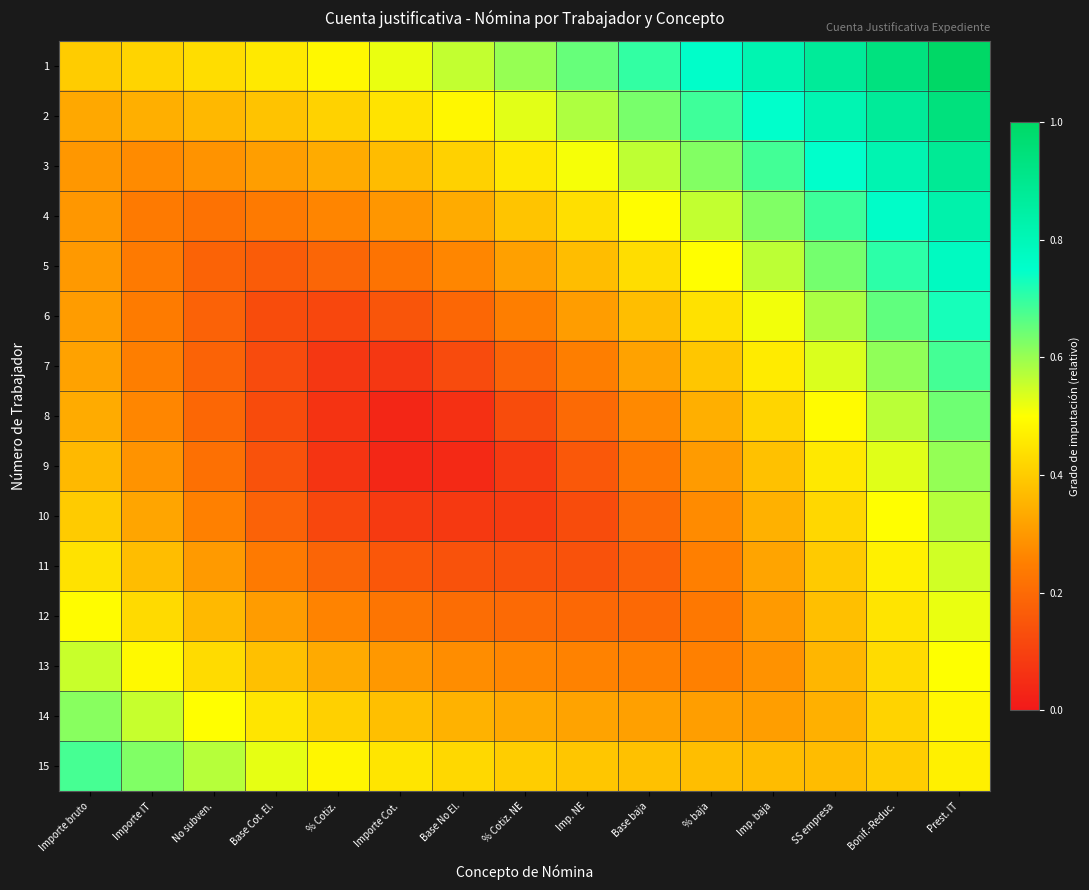

Which series changed the most between Importe bruto and % Cotiz.?

9